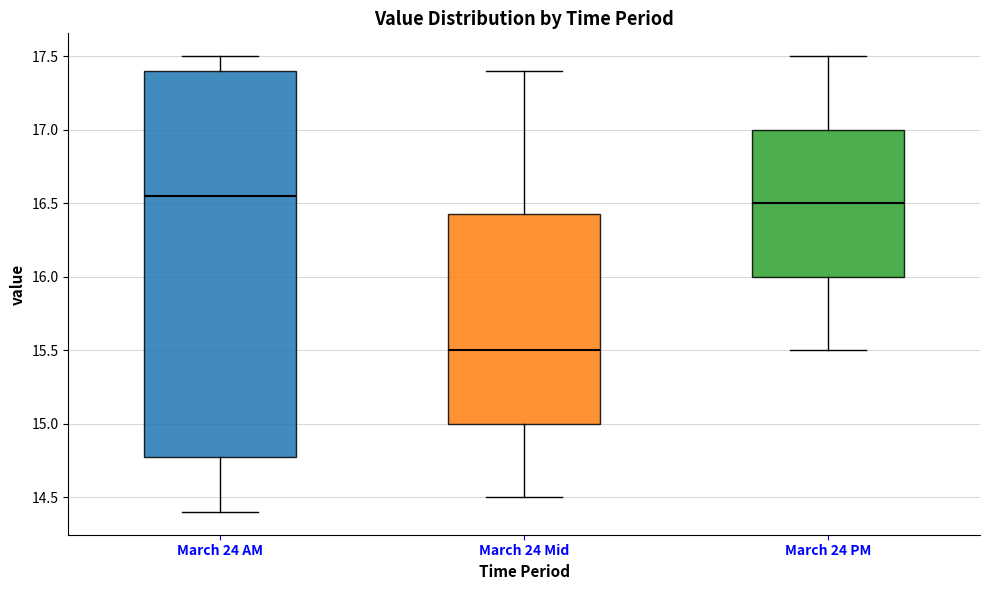

Comparing the boxes themselves (not the whiskers), which one is the tallest?

March 24 AM